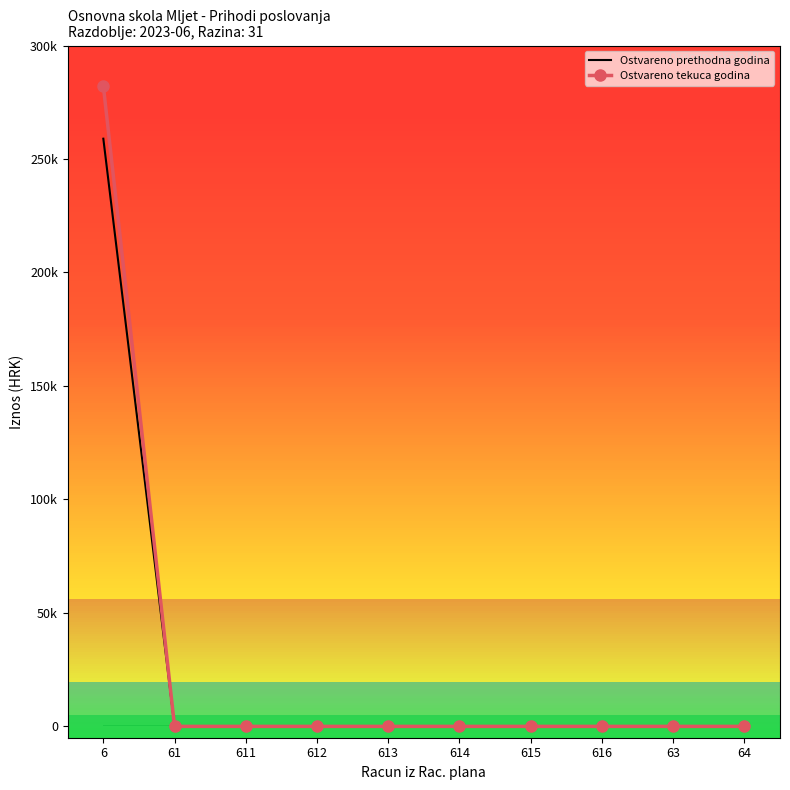

Which series has the largest total across all categories?

Ostvareno tekuca godina